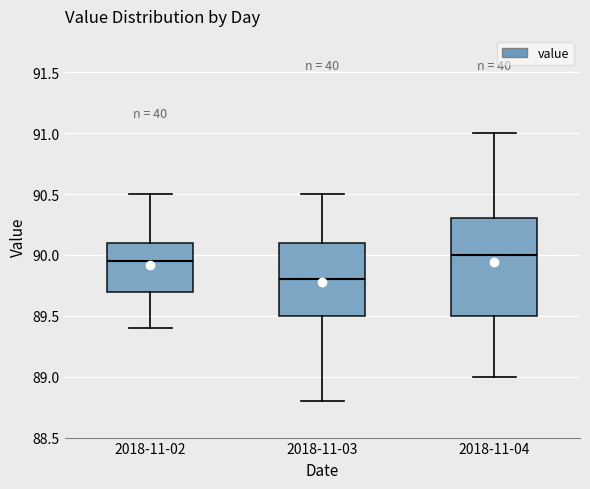

Reading left to right, transcribe this box plot: for each box, give where its median line is, the range the box spans, and where its two whiskers end, as read against the y-axis. The values are not printed on the chart, so give them approximately, as read against the axis.

2018-11-02: median 89.95, box 89.70 to 90.10, whiskers 89.40 to 90.50
2018-11-03: median 89.80, box 89.50 to 90.10, whiskers 88.80 to 90.50
2018-11-04: median 90.00, box 89.50 to 90.30, whiskers 89.00 to 91.00